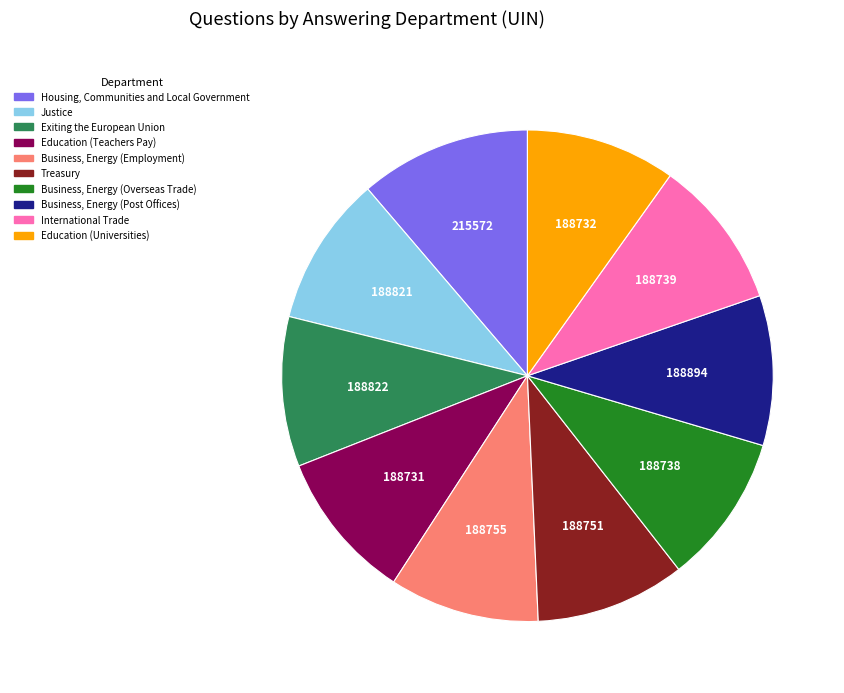

What is the ratio of the value at Business, Energy (Post Offices) to the value at Education (Teachers Pay)?

1.0